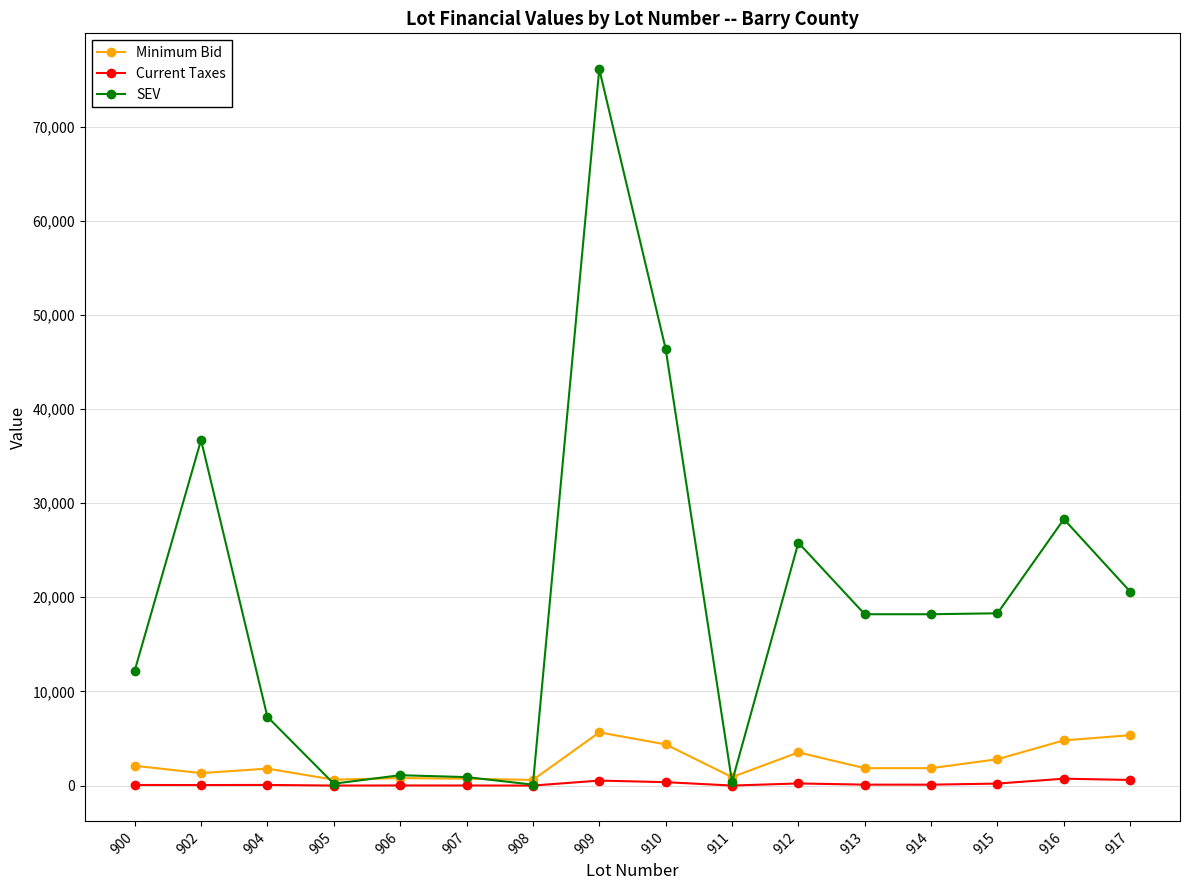

Is it true that SEV equals 76100.0 at 909?

True